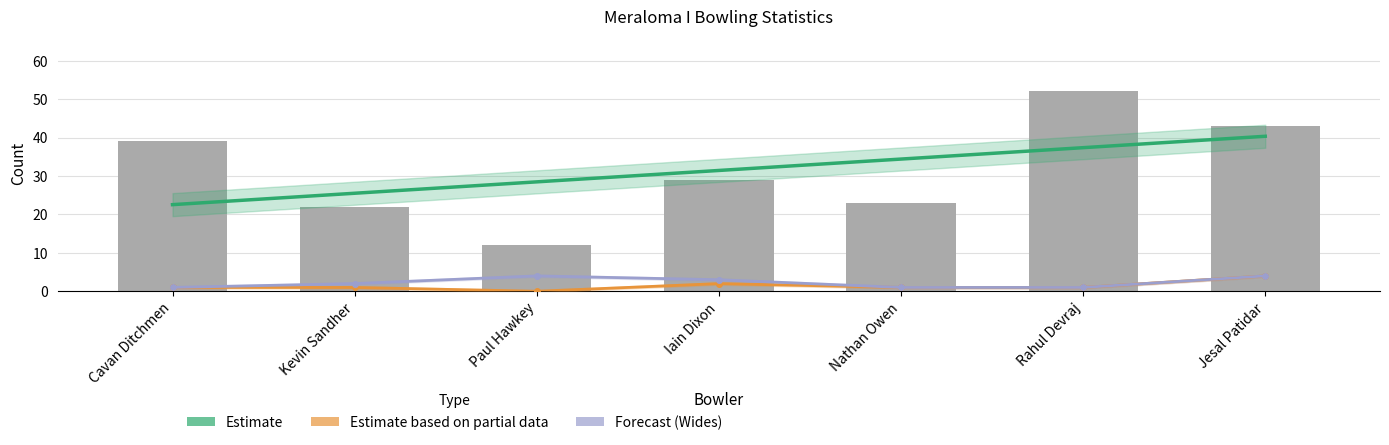

What is the sum of all Wickets values?

10